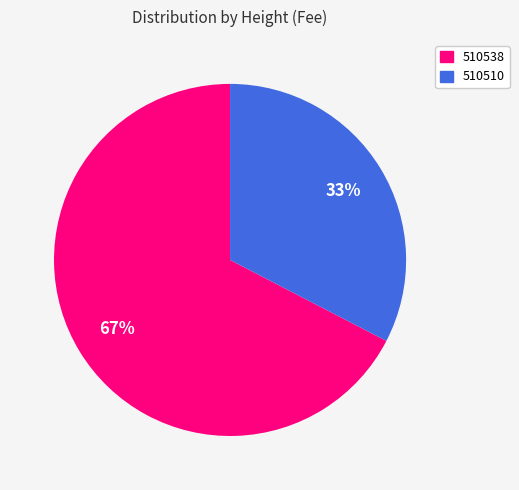

To the nearest percent, what portion does 510538 represent?

67%